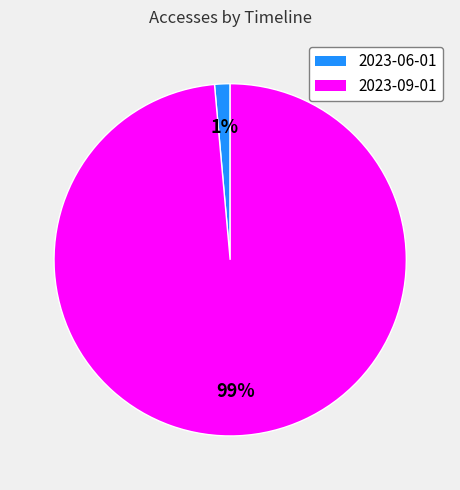

Between 2023-09-01 and 2023-06-01, which is larger?

2023-09-01